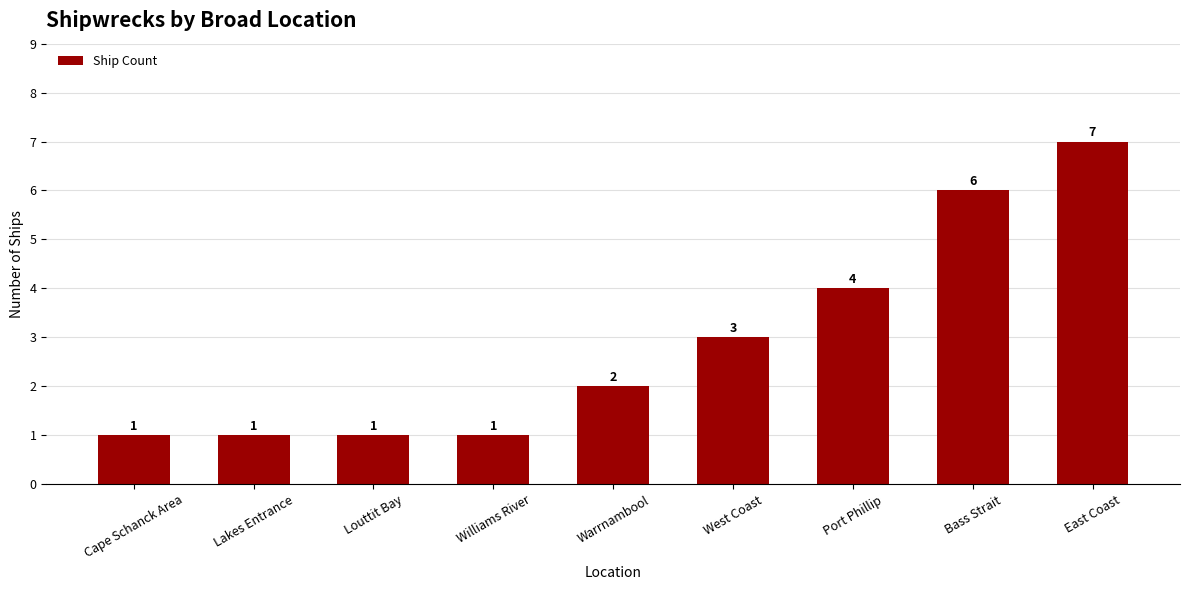

What is the difference between the maximum and minimum values?

6